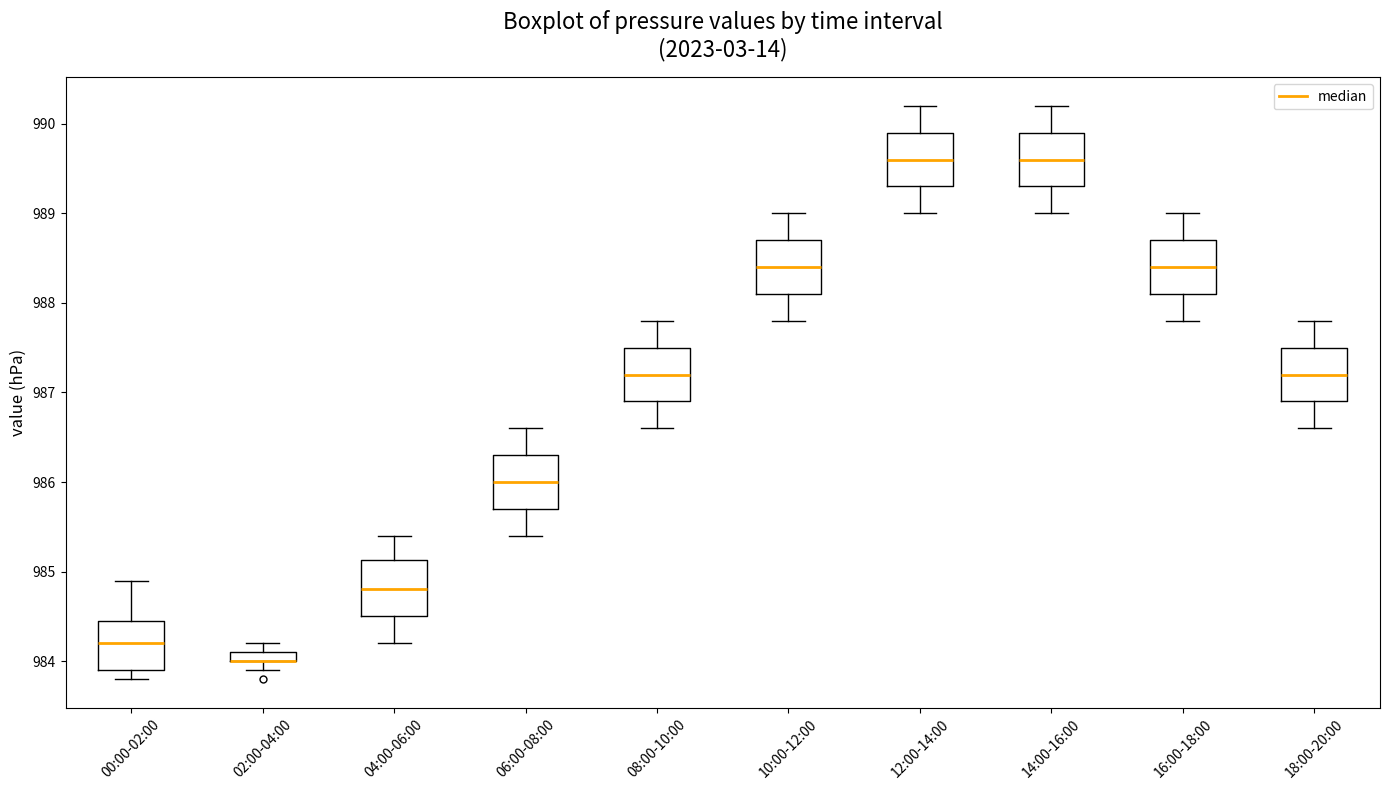

Where is the lower edge of the box for 00:00-02:00 on the y-axis? The values are not printed on the chart, so give them approximately, as read against the axis.

983.9